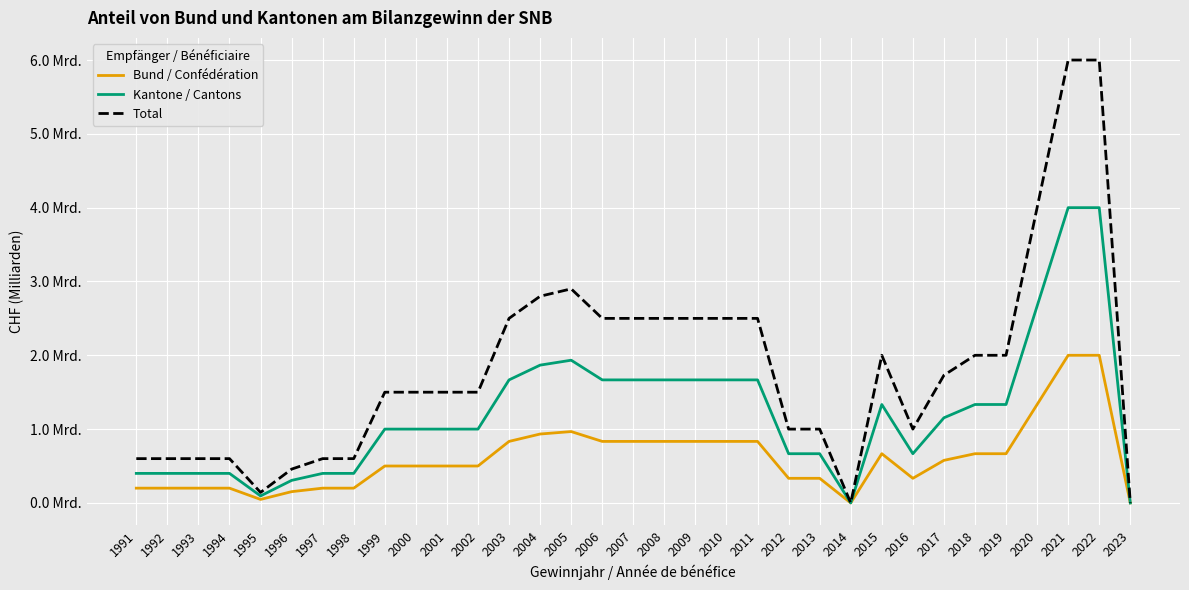

What is the maximum value for Kantone / Cantons?

4.0